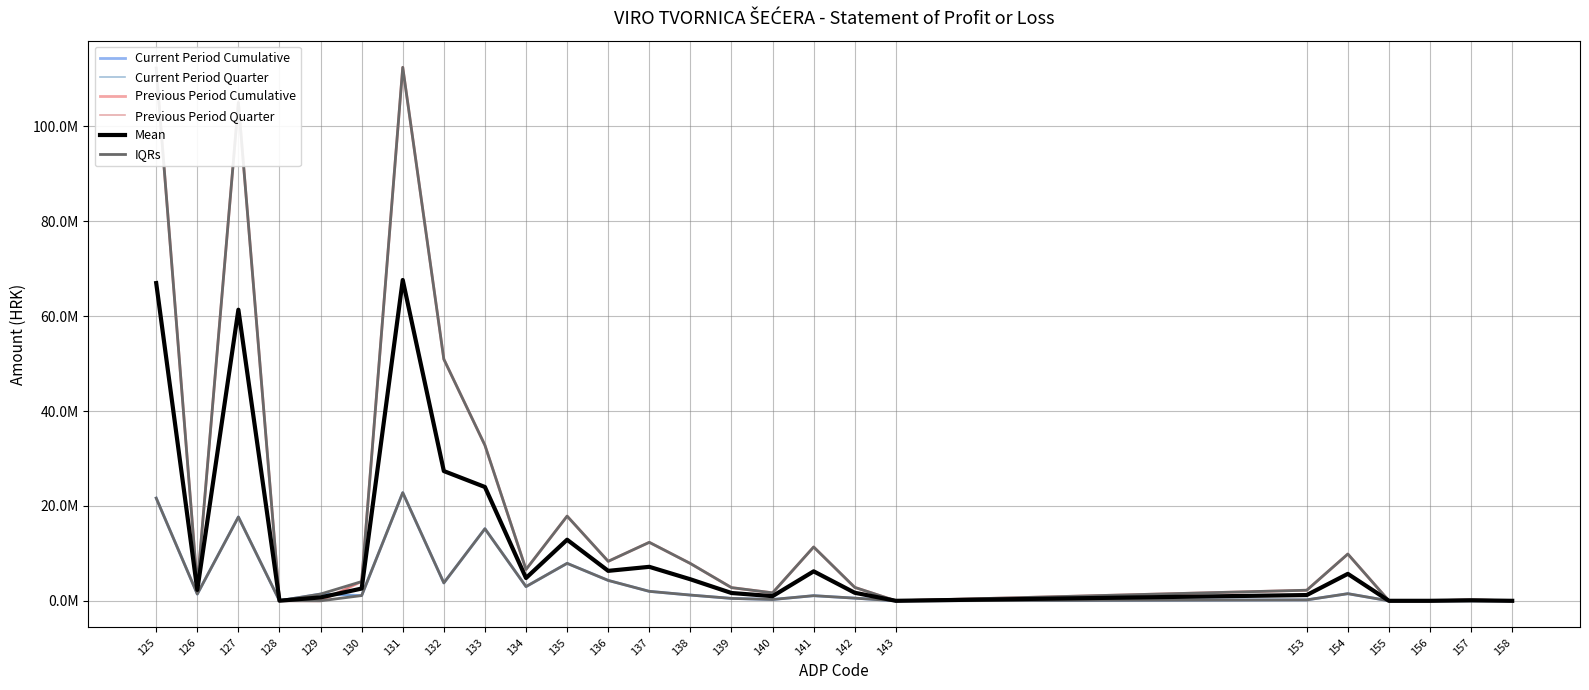

Reading left to right, transcribe all the data shown in this chart.

Current Period Cumulative: 21656777.0	1424498.0	17677273.0	20200.0	1429597.0	1105209.0	22802703.0	3772035.0	15196623.0	2994816.0	7900661.0	4301146.0	1995396.0	1209688.0	506560.0	279148.0	1081267.0	561059.0	0.0	196323.0	1503288.0	0.0	0.0	4450.0	0.0
Current Period Quarter: 21656777.0	1424498.0	17677273.0	20200.0	1429597.0	1105209.0	22802703.0	3772035.0	15196623.0	2994816.0	7900661.0	4301146.0	1995396.0	1209688.0	506560.0	279148.0	1081267.0	561059.0	0.0	196323.0	1503288.0	0.0	0.0	4450.0	0.0
Previous Period Cumulative: 112320047.0	3177892.0	105059115.0	26184.0	0.0	4056856.0	112471590.0	50936633.0	32792333.0	6611012.0	17854746.0	8326575.0	12330638.0	7865125.0	2784398.0	1681115.0	11348529.0	2832178.0	0.0	2231279.0	9862953.0	0.0	0.0	198072.0	0.0
Previous Period Quarter: 112320047.0	3177892.0	105059115.0	26184.0	0.0	4056856.0	112471590.0	50936633.0	32792333.0	6611012.0	17854746.0	8326575.0	12330638.0	7865125.0	2784398.0	1681115.0	11348529.0	2832178.0	0.0	2231279.0	9862953.0	0.0	0.0	198072.0	0.0
Mean: 66988412.0	2301195.0	61368194.0	23192.0	714798.5	2581032.5	67637146.5	27354334.0	23994478.0	4802914.0	12877703.5	6313860.5	7163017.0	4537406.5	1645479.0	980131.5	6214898.0	1696618.5	0.0	1213801.0	5683120.5	0.0	0.0	101261.0	0.0
IQRs: 21656777.0	1424498.0	17677273.0	20200.0	0.0	1105209.0	22802703.0	3772035.0	15196623.0	2994816.0	7900661.0	4301146.0	1995396.0	1209688.0	506560.0	279148.0	1081267.0	561059.0	0.0	196323.0	1503288.0	0.0	0.0	4450.0	0.0